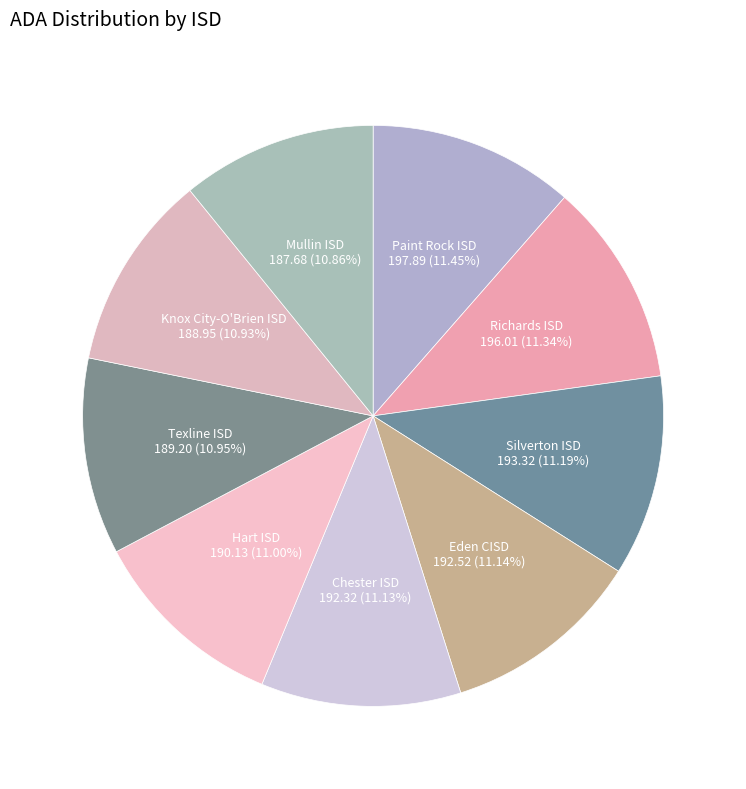

How many slices are in this pie chart?

9